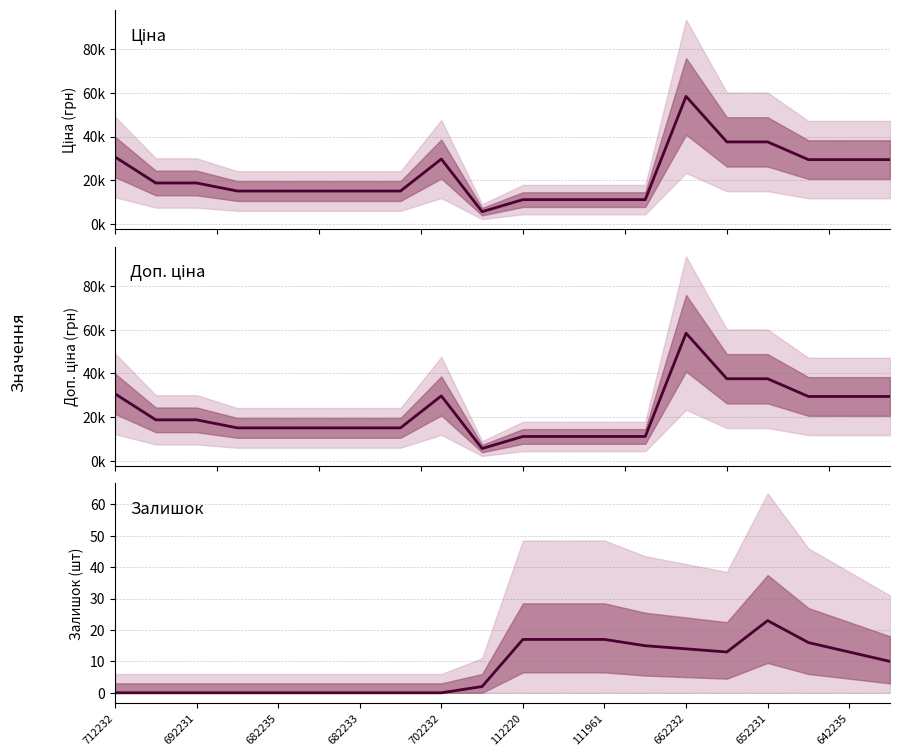

What is the value of the Залишок point at the 11th from the left?

17.0